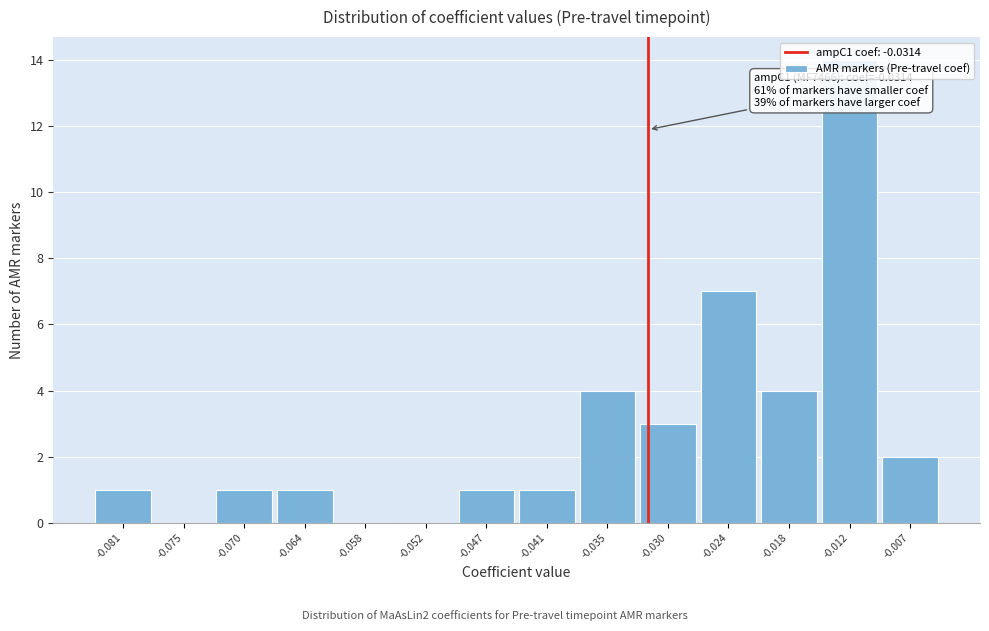

Which range on the x-axis has the tallest bar?

-0.015 to -0.010